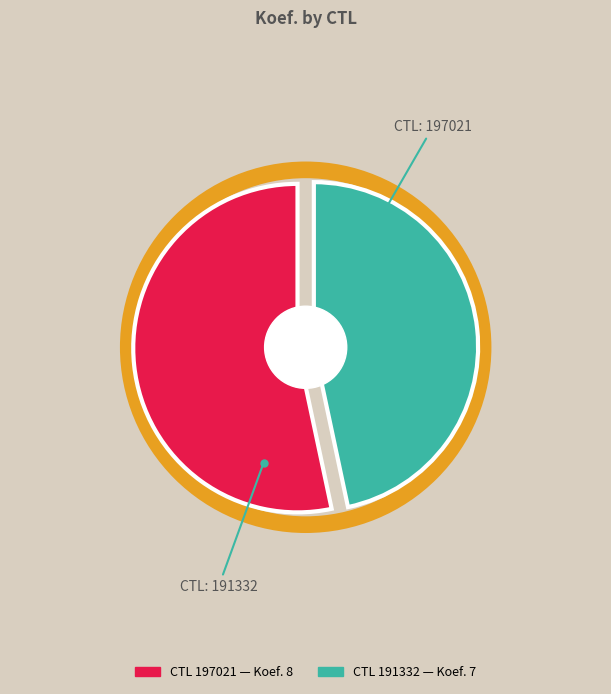

True or false: 197021 accounts for 59% of the total.

False